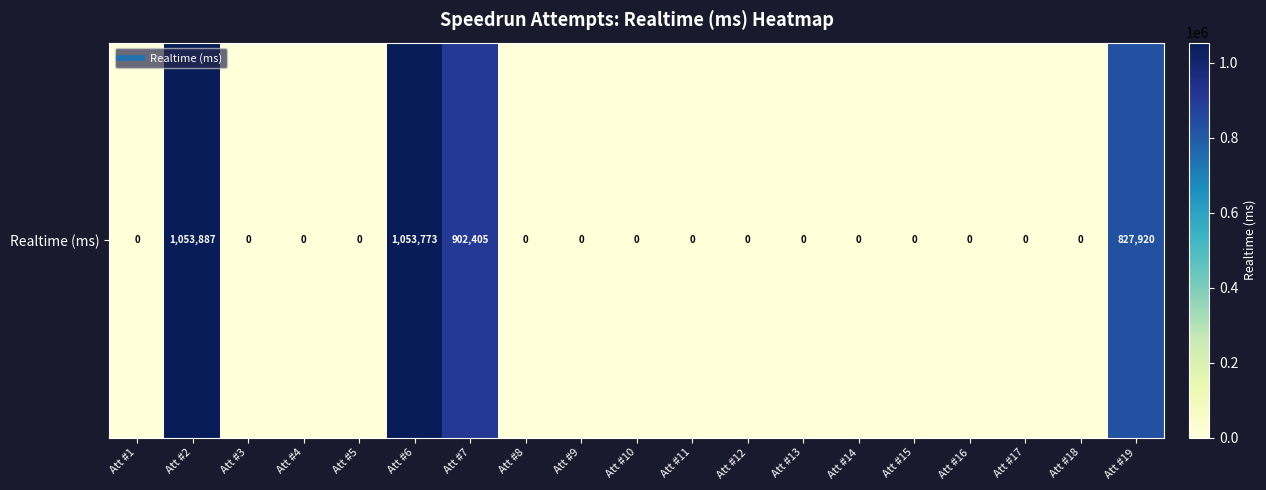

How many positive values are there?

4